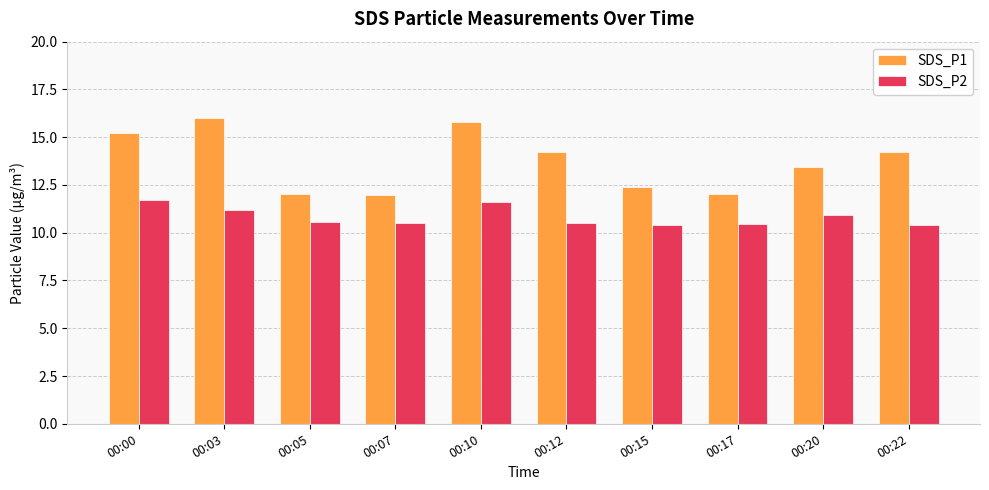

What is the maximum value for SDS_P2?

11.7